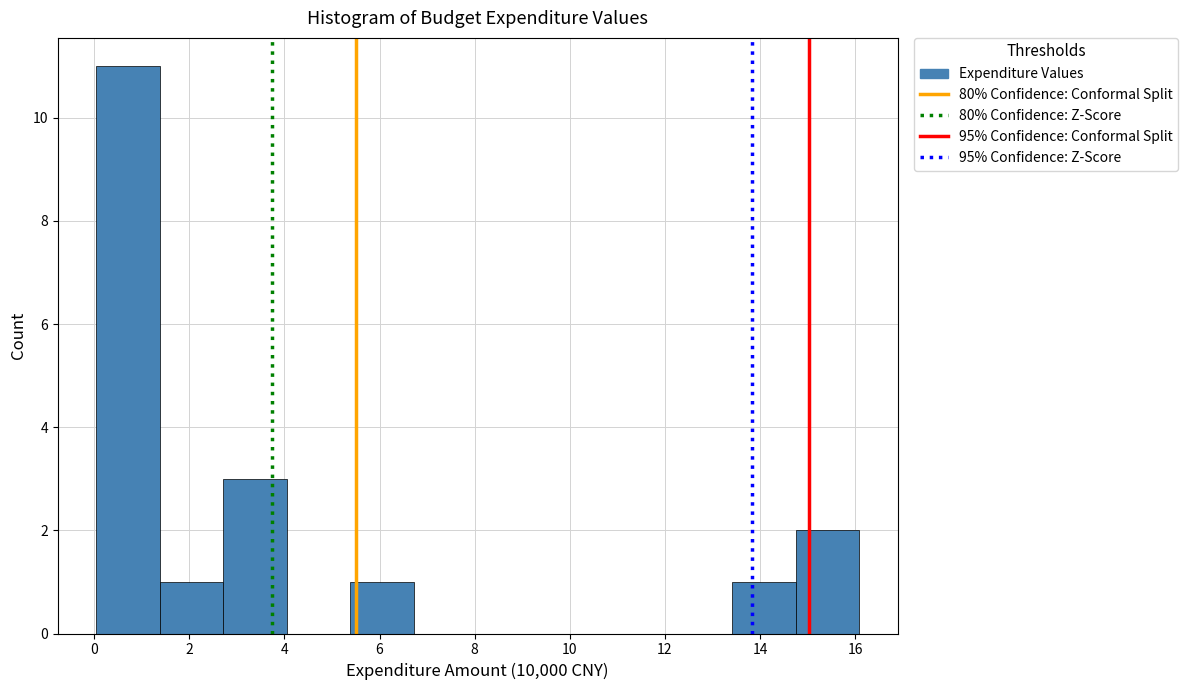

Reading left to right, transcribe this chart: for each bar, give the range it covers on the x-axis and its height. Neither the bar edges nor the heights are printed on the chart, so give them approximately, as read against the axes.

0.0 to 1.4: 11
1.4 to 2.8: 1
2.8 to 4.0: 3
4.0 to 5.4: 0
5.4 to 6.8: 1
6.8 to 8.0: 0
8.0 to 9.4: 0
9.4 to 10.8: 0
10.8 to 12.0: 0
12.0 to 13.4: 0
13.4 to 14.8: 1
14.8 to 16.0: 2